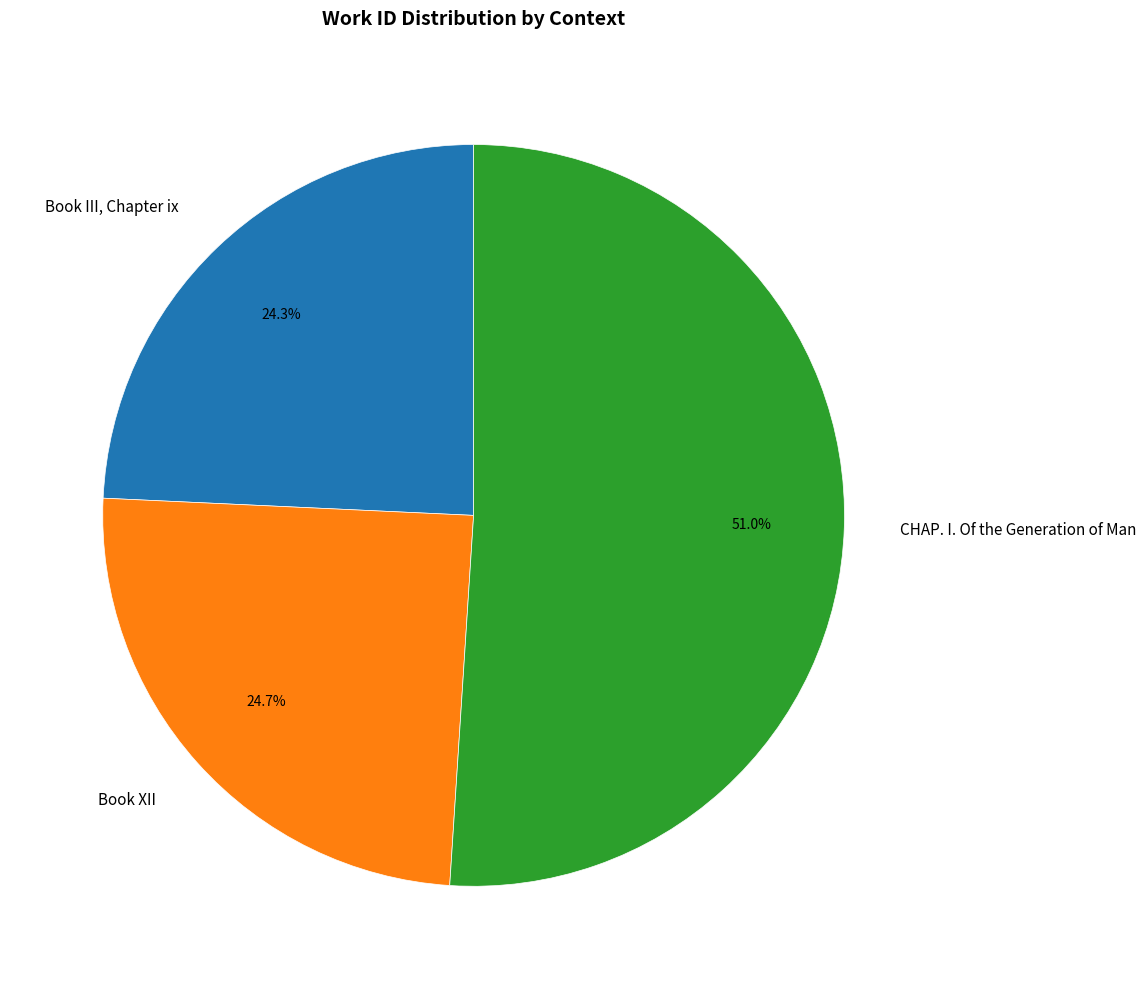

What portion of the pie excludes Book XII?

75.3%